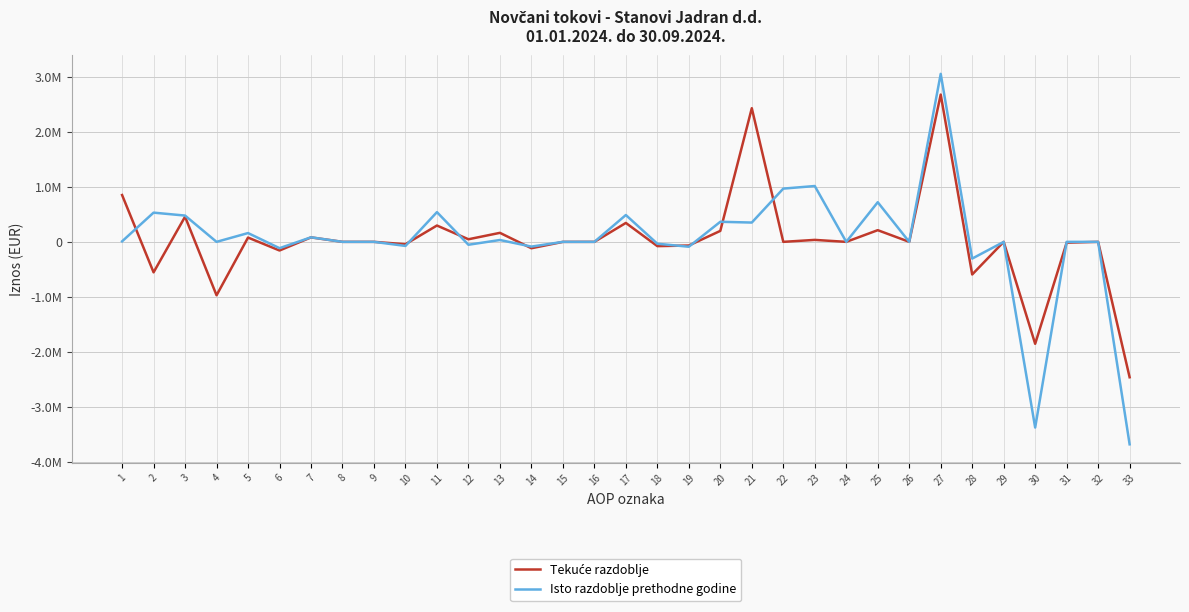

What is the minimum value for Isto razdoblje prethodne godine?

-3682992